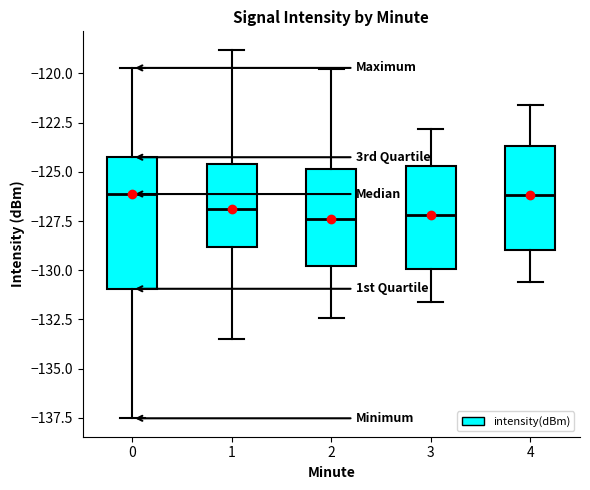

Reading left to right, transcribe this box plot: for each box, give where its median line is, the range the box spans, and where its two whiskers end, as read against the y-axis. The values are not printed on the chart, so give them approximately, as read against the axis.

0: median -126.0, box -131.0 to -124.5, whiskers -137.5 to -119.5
1: median -127.0, box -129.0 to -124.5, whiskers -133.5 to -119.0
2: median -127.5, box -130.0 to -125.0, whiskers -132.5 to -120.0
3: median -127.0, box -130.0 to -124.5, whiskers -131.5 to -123.0
4: median -126.0, box -129.0 to -123.5, whiskers -130.5 to -121.5